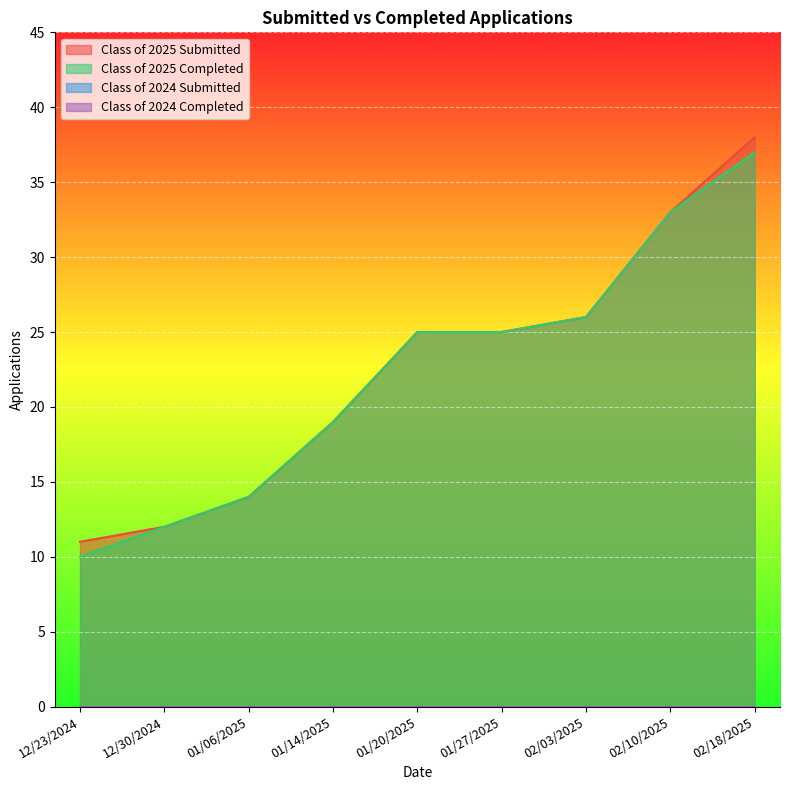

What is the average value of the Class of 2025 Completed series?

22